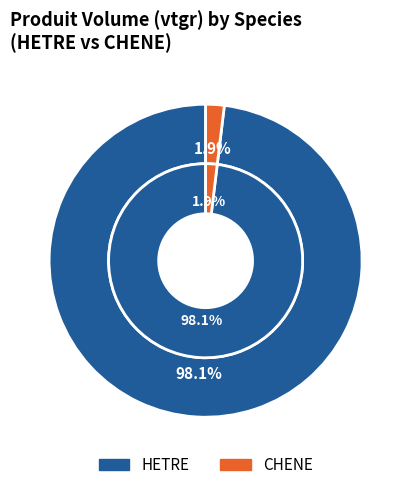

Which category accounts for the majority?

HETRE